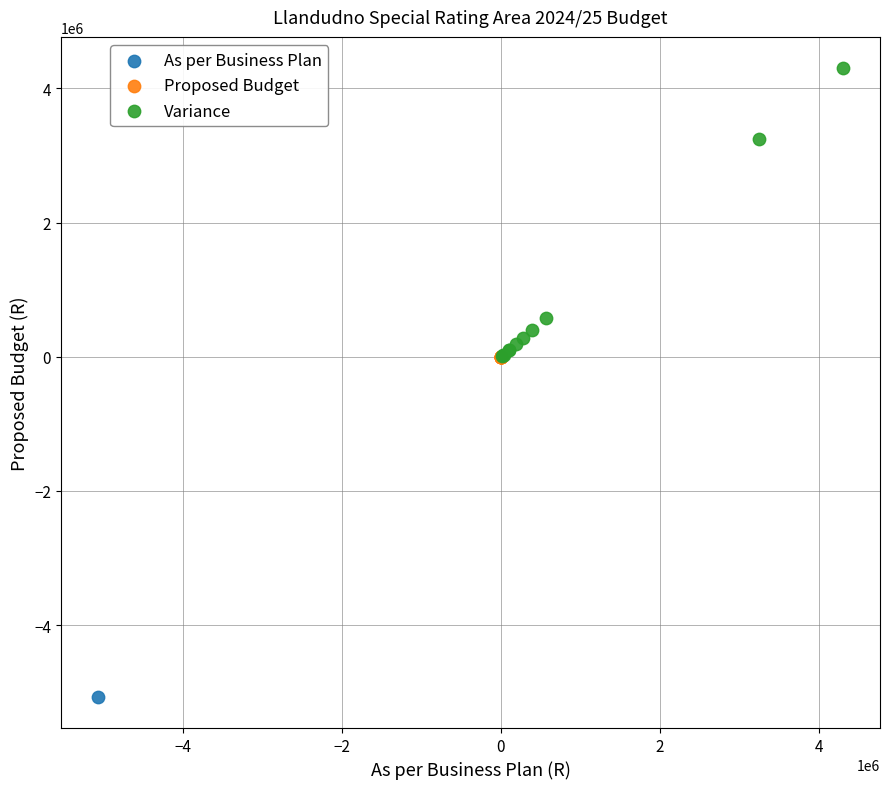

What are all the series names shown in the legend?

As per Business Plan, Proposed Budget, Variance